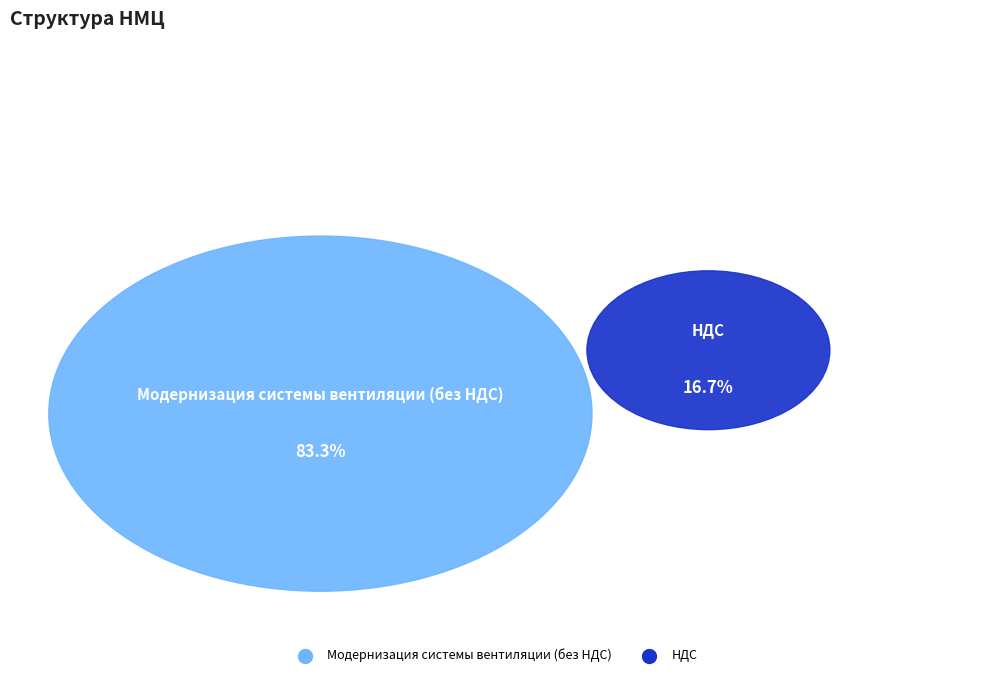

True or false: НДС accounts for 17% of the total.

True